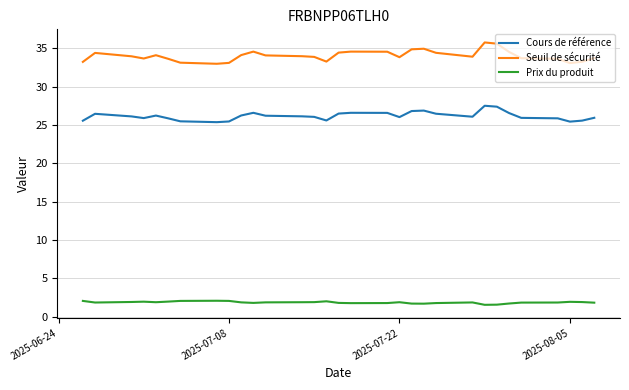

How many lines are shown in the chart?

3